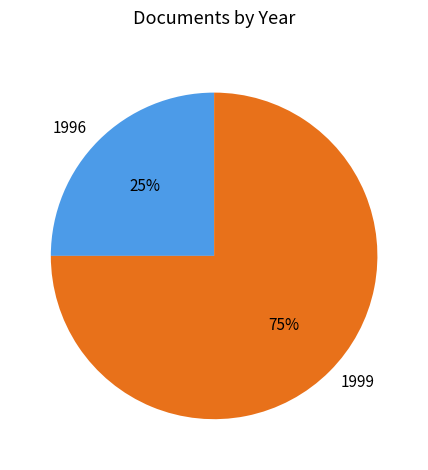

What is the smallest slice in the pie chart?

1996